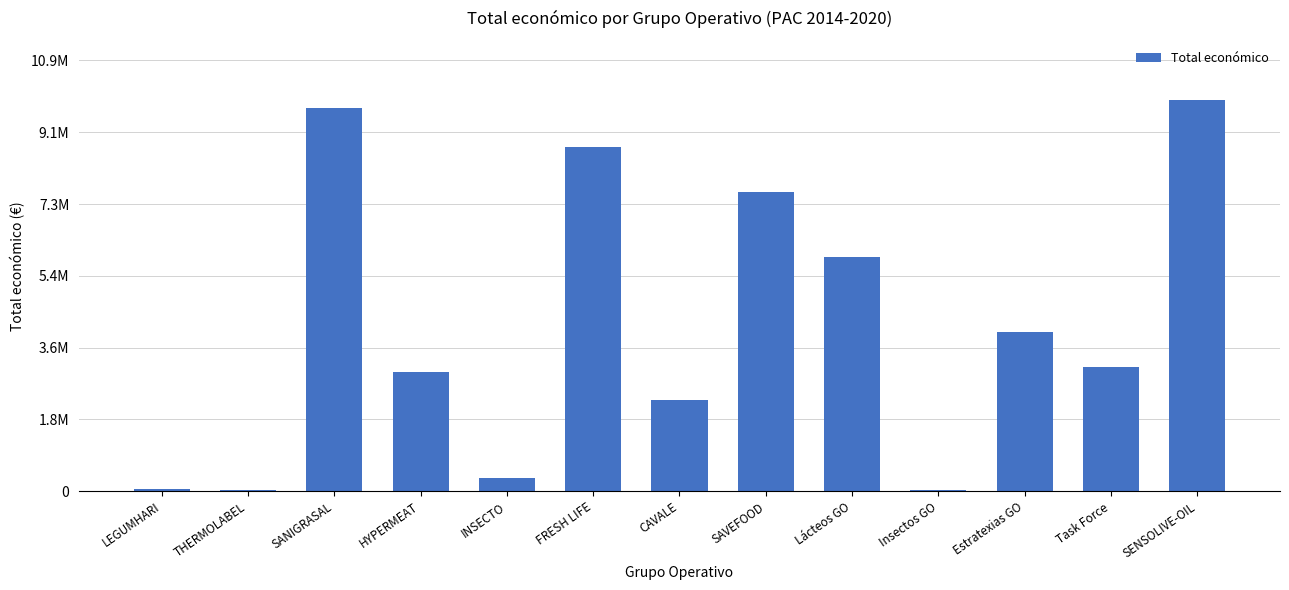

Are the bars grouped side by side (vs. stacked)?

No